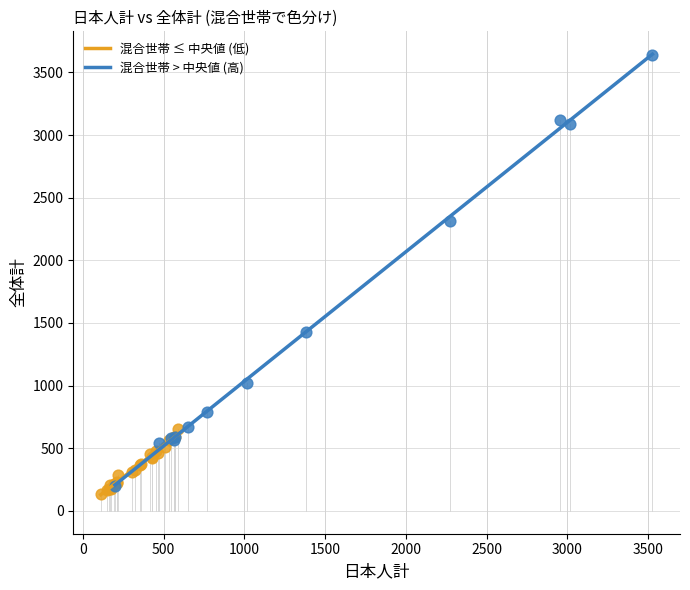

Which series has the widest spread of Y values?

混合世帯 > 中央値 (高)